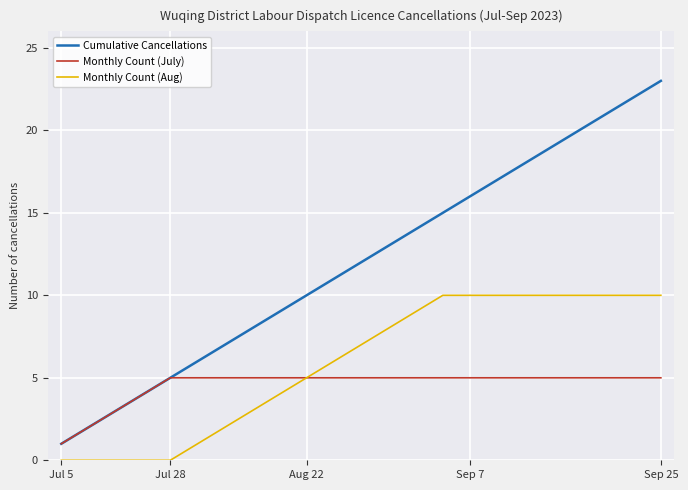

How many Monthly Count (Aug) values are between 1 and 10?

18